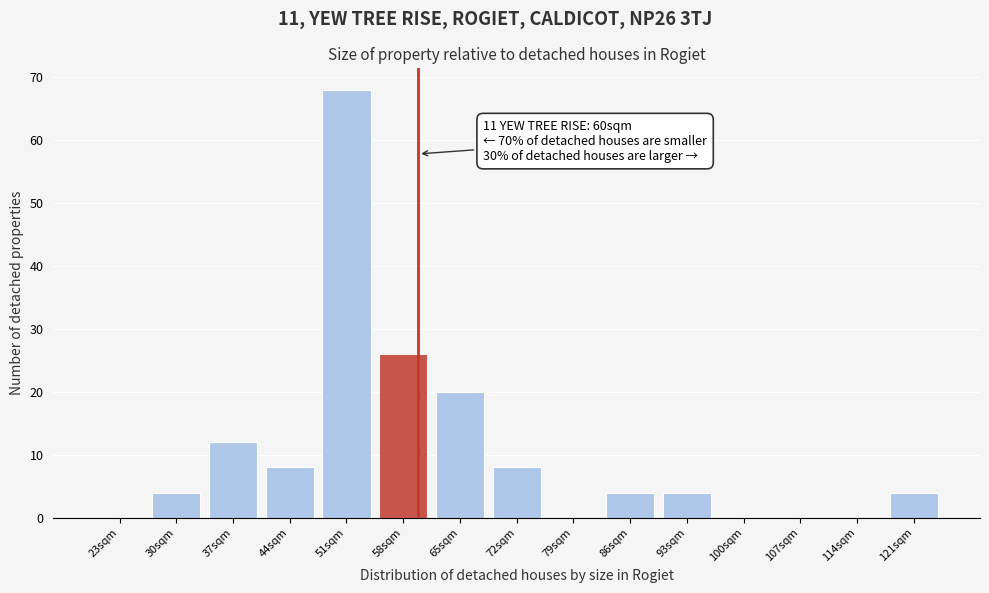

Over which range of the x-axis is the bar tallest?

48 to 55